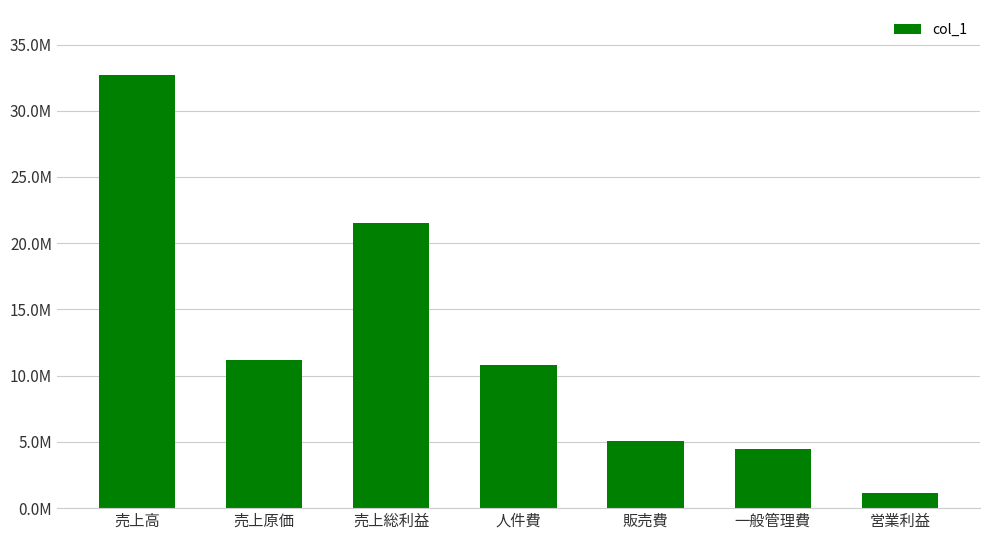

Are the bars horizontal?

No